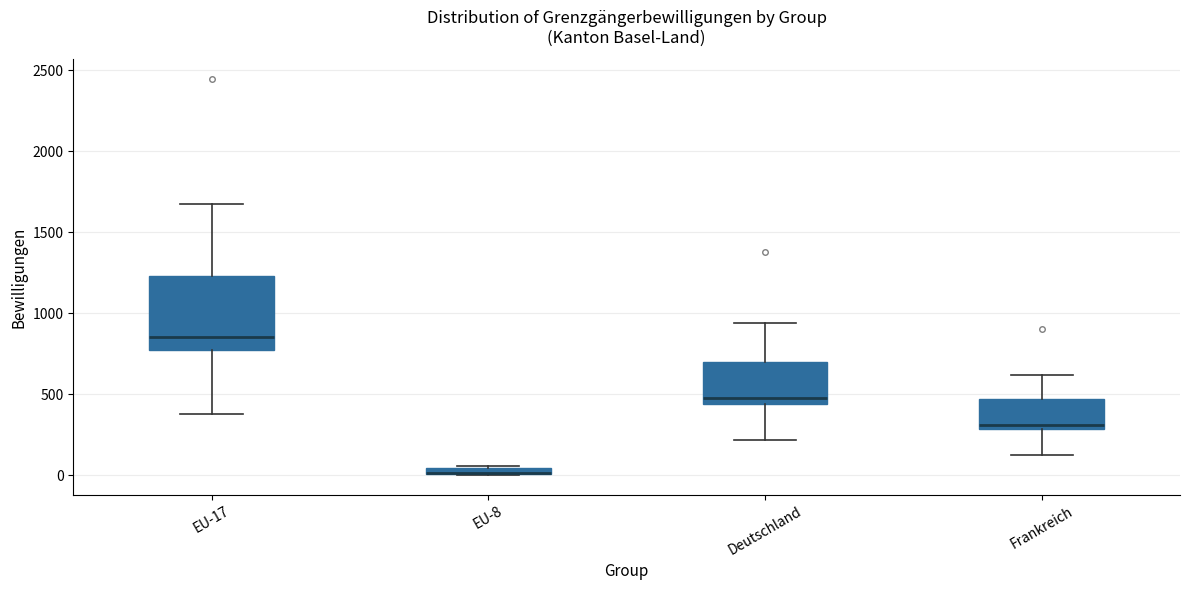

Which box is the tallest, from its lower edge to its upper edge?

EU-17